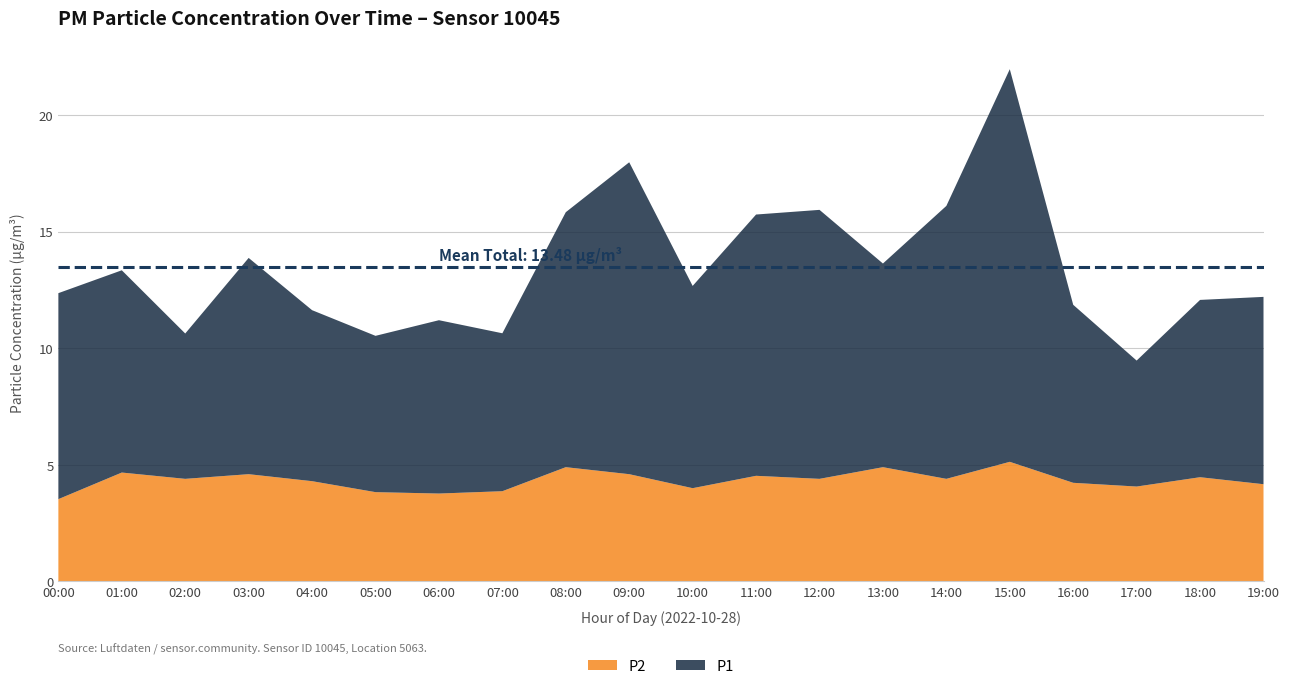

Reading left to right, transcribe all the data shown in this chart.

P1: 00:00=8.8	01:00=8.7	02:00=6.2	03:00=9.3	04:00=7.3	05:00=6.7	06:00=7.4	07:00=6.8	08:00=10.9	09:00=13.4	10:00=8.7	11:00=11.2	12:00=11.5	13:00=8.7	14:00=11.7	15:00=16.8	16:00=7.6	17:00=5.4	18:00=7.6	19:00=8.0
P2: 00:00=3.5	01:00=4.7	02:00=4.4	03:00=4.6	04:00=4.3	05:00=3.8	06:00=3.8	07:00=3.9	08:00=4.9	09:00=4.6	10:00=4.0	11:00=4.5	12:00=4.4	13:00=4.9	14:00=4.4	15:00=5.1	16:00=4.2	17:00=4.1	18:00=4.5	19:00=4.2